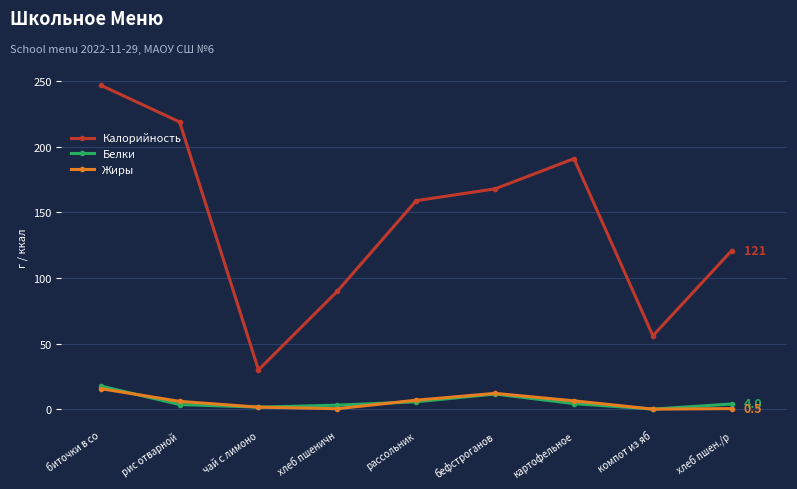

Where is Калорийность nearest to the value 138?

хлеб пшен./р